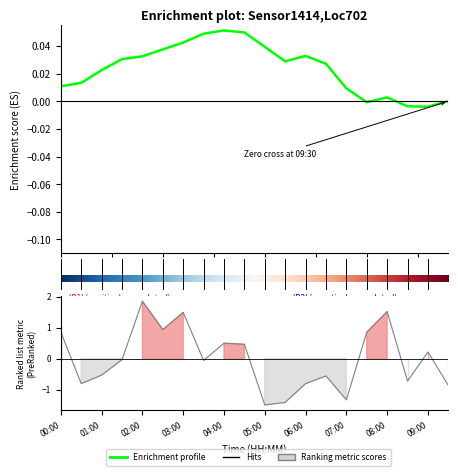

How many values are below 0?

11